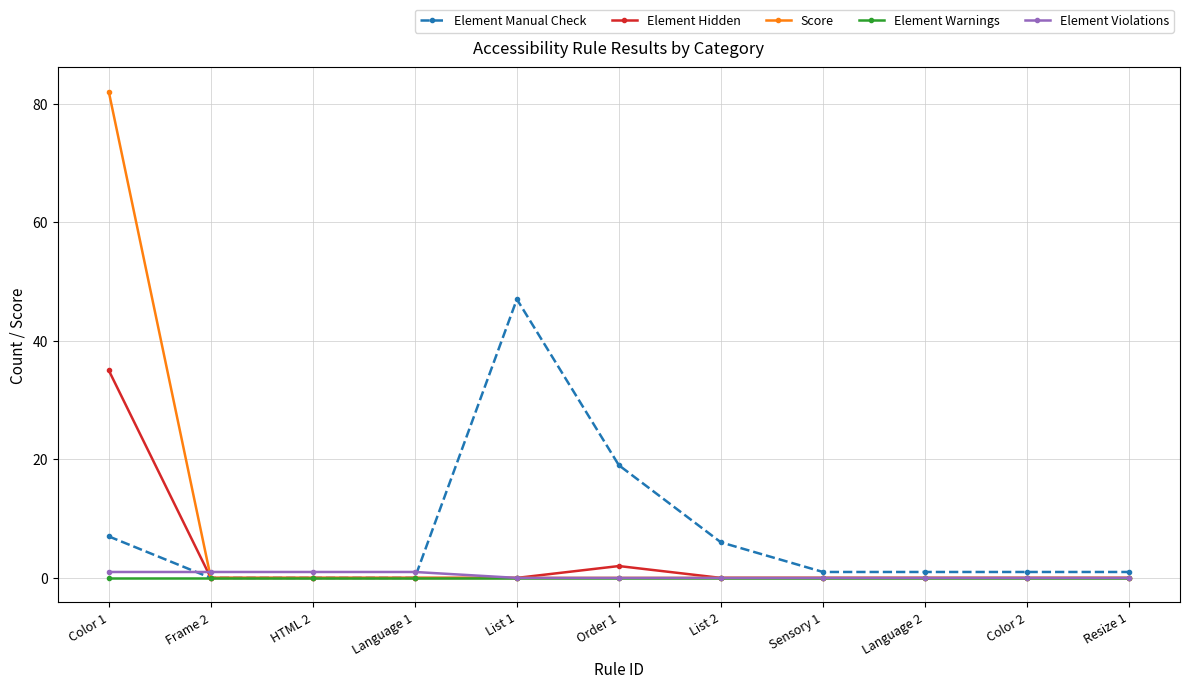

The Element Warnings series shows 0 at List 2. True or false?

True